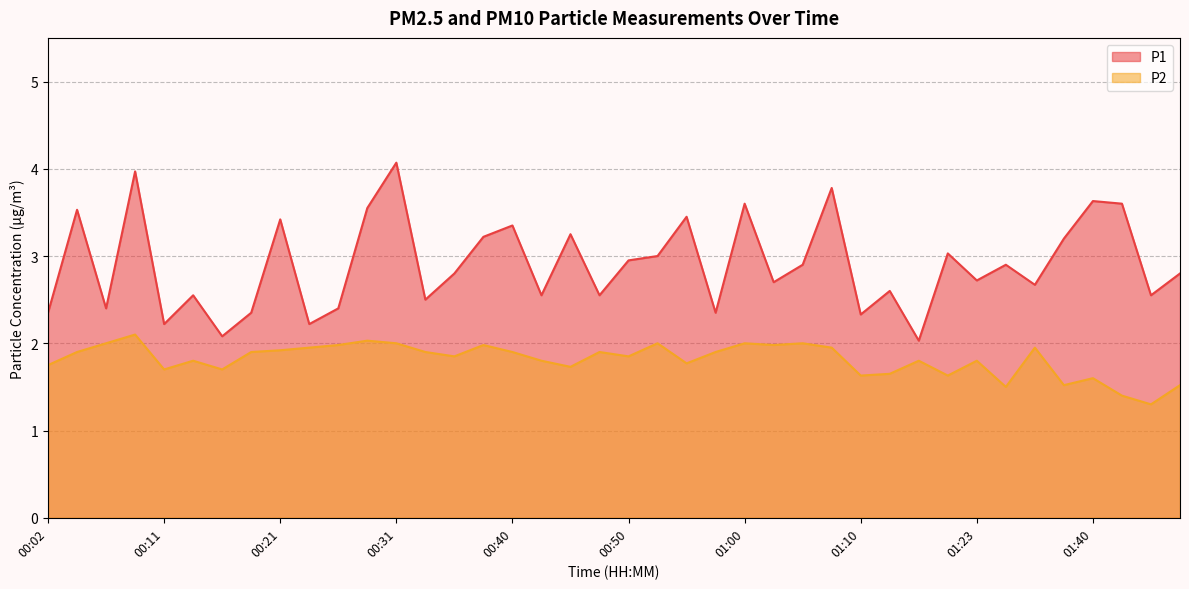

Reading right to left, extract all data points from this chart.

P1: 01:47=2.8	01:44=2.5	01:42=3.6	01:40=3.6	01:34=3.2	01:31=2.7	01:28=2.9	01:23=2.7	01:17=3.0	01:15=2.0	01:12=2.6	01:10=2.3	01:07=3.8	01:05=2.9	01:03=2.7	01:00=3.6	00:58=2.4	00:55=3.5	00:53=3.0	00:50=3.0	00:48=2.5	00:45=3.2	00:43=2.5	00:40=3.4	00:38=3.2	00:36=2.8	00:33=2.5	00:31=4.1	00:28=3.5	00:26=2.4	00:24=2.2	00:21=3.4	00:19=2.4	00:16=2.1	00:14=2.5	00:11=2.2	00:09=4.0	00:07=2.4	00:04=3.5	00:02=2.4
P2: 01:47=1.5	01:44=1.3	01:42=1.4	01:40=1.6	01:34=1.5	01:31=1.9	01:28=1.5	01:23=1.8	01:17=1.6	01:15=1.8	01:12=1.6	01:10=1.6	01:07=1.9	01:05=2.0	01:03=2.0	01:00=2.0	00:58=1.9	00:55=1.8	00:53=2.0	00:50=1.9	00:48=1.9	00:45=1.7	00:43=1.8	00:40=1.9	00:38=2.0	00:36=1.9	00:33=1.9	00:31=2.0	00:28=2.0	00:26=2.0	00:24=1.9	00:21=1.9	00:19=1.9	00:16=1.7	00:14=1.8	00:11=1.7	00:09=2.1	00:07=2.0	00:04=1.9	00:02=1.8